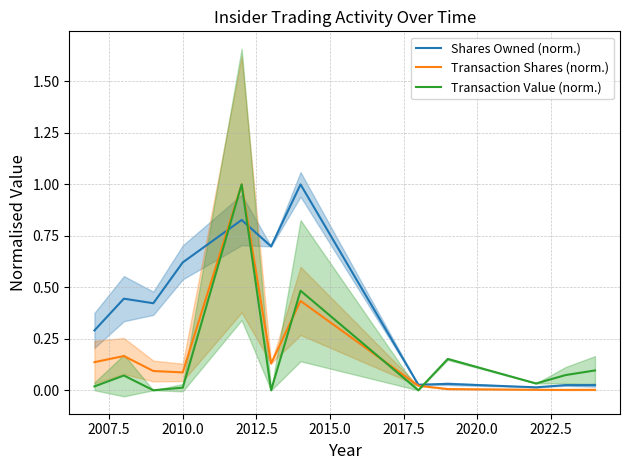

What are all the series names shown in the legend?

Shares Owned (norm.), Transaction Shares (norm.), Transaction Value (norm.)